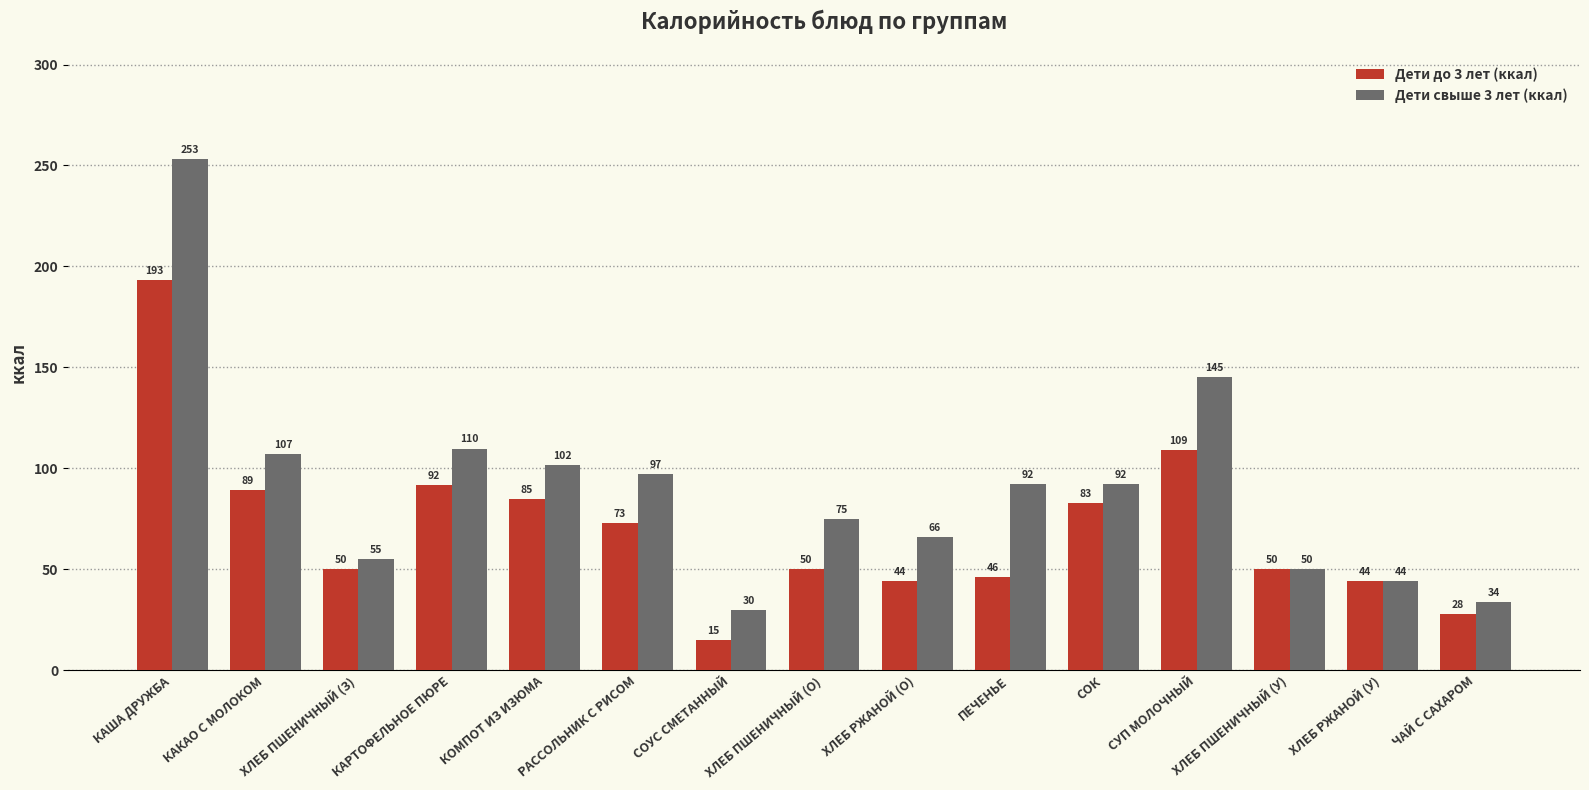

What is the approximate value of Дети свыше 3 лет (ккал) at ХЛЕБ РЖАНОЙ (О)?

66.0